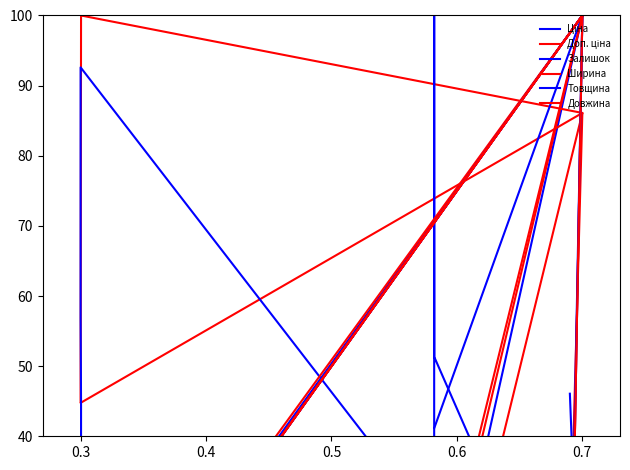

Rank the series by their maximum value, from highest to lowest.

Ціна, Доп. ціна, Залишок, Ширина, Товщина, Довжина